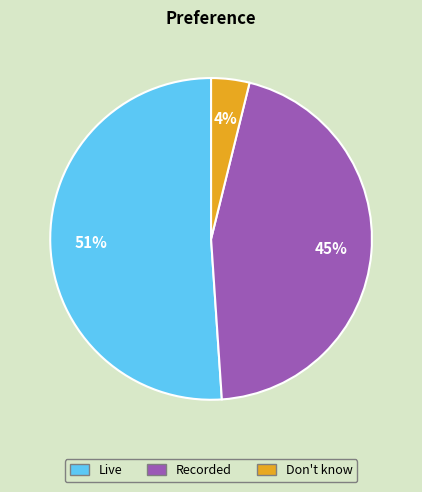

What is the largest slice in the pie chart?

Live